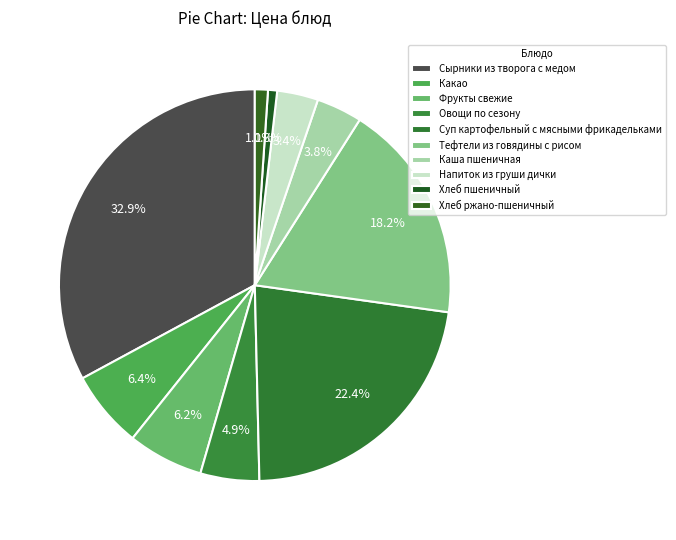

Is it true that Суп картофельный с мясными фрикадельками is 22% of the pie?

True